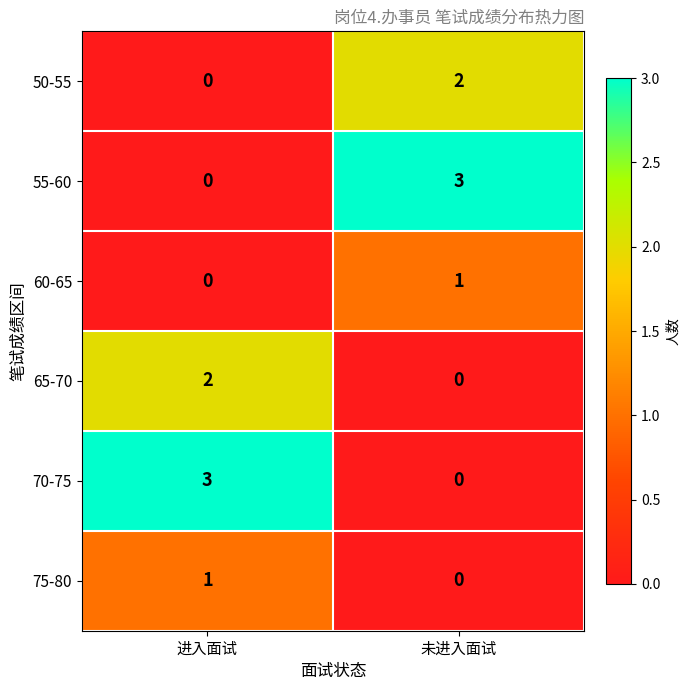

Reading left to right, list all the values displayed in this chart.

50-55: 0	2
55-60: 0	3
60-65: 0	1
65-70: 2	0
70-75: 3	0
75-80: 1	0